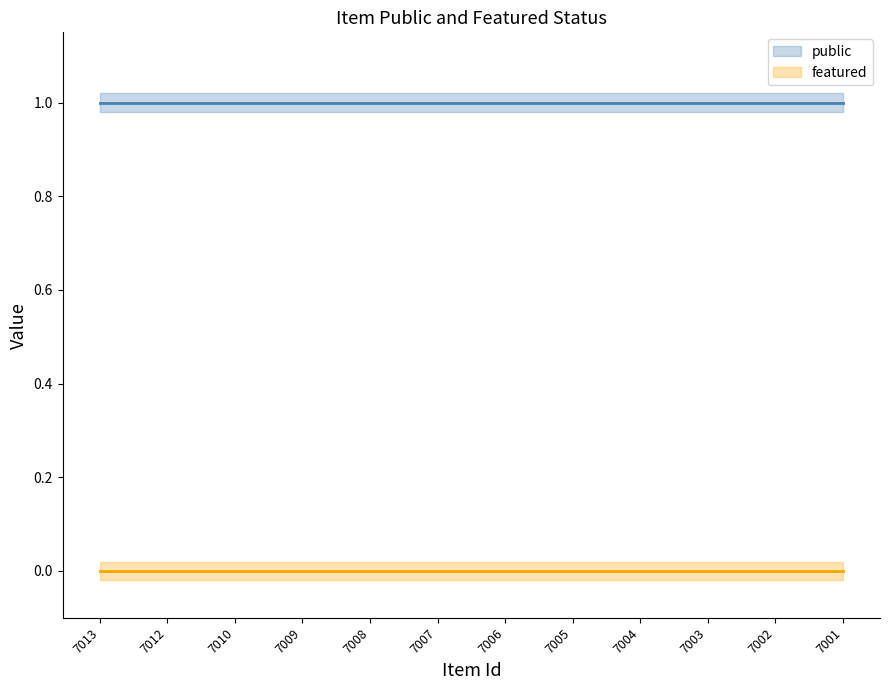

The value of public at 7012 is 2. True or false?

False